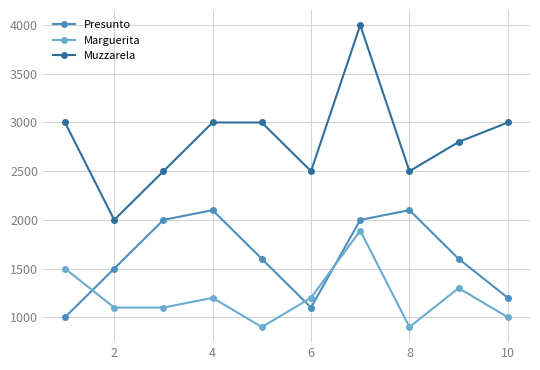

What is the greatest value displayed?

4000